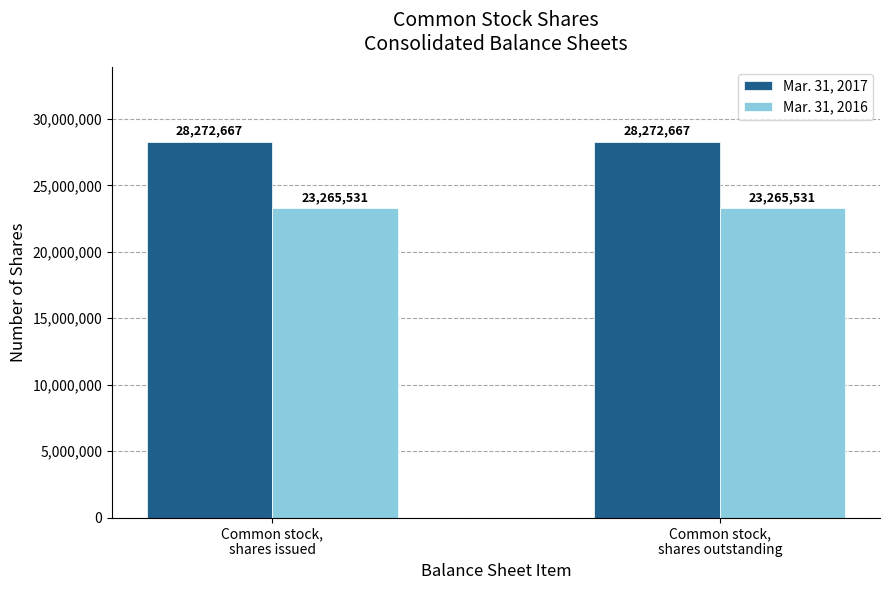

How many groups of bars are there?

2